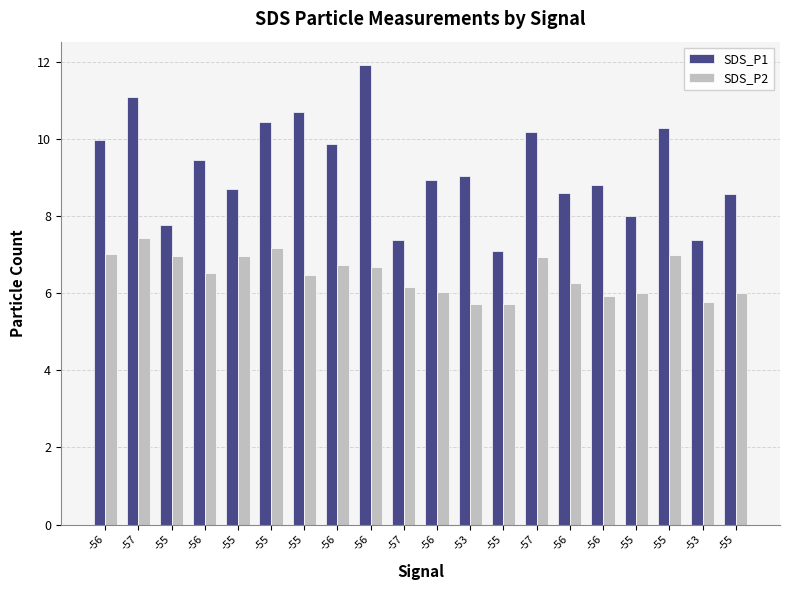

How many bars are there in total?

40